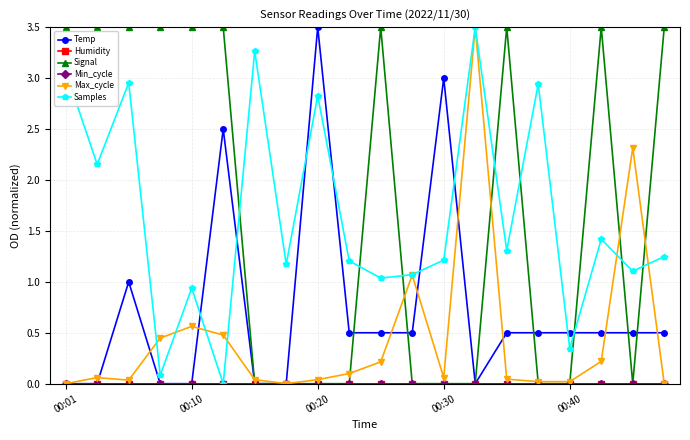

What is the difference between the maximum and minimum values in the Samples series?

3.5